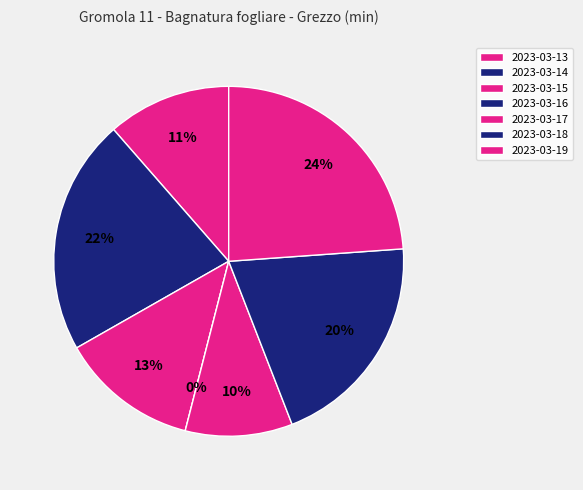

Count the number of slices in the pie.

7